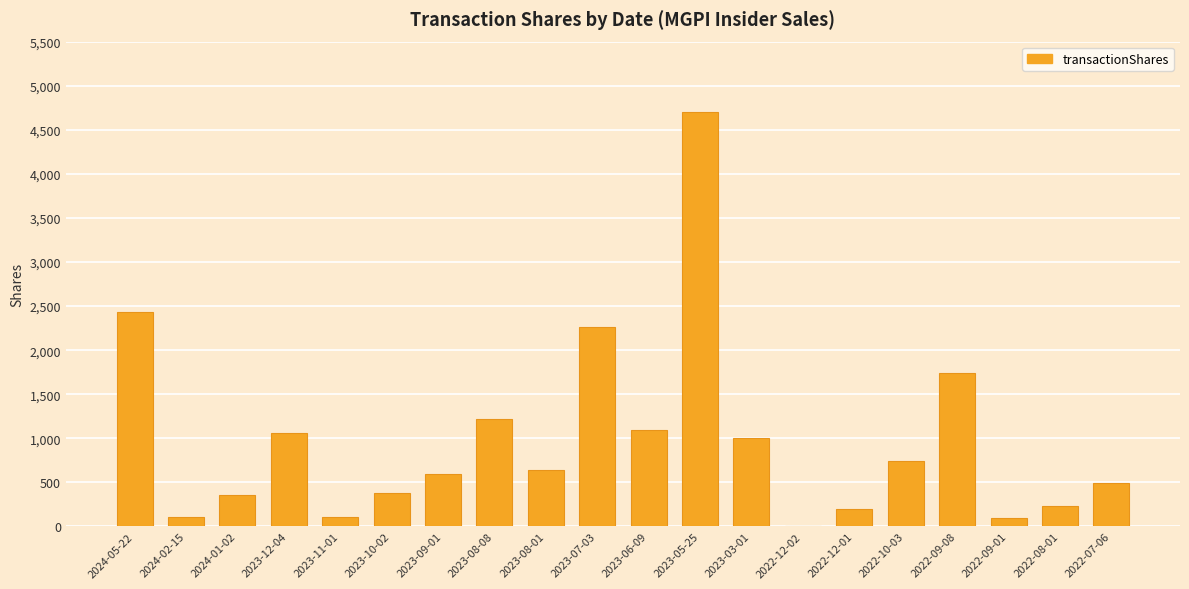

At which category does the chart reach its peak across all series?

2023-05-25